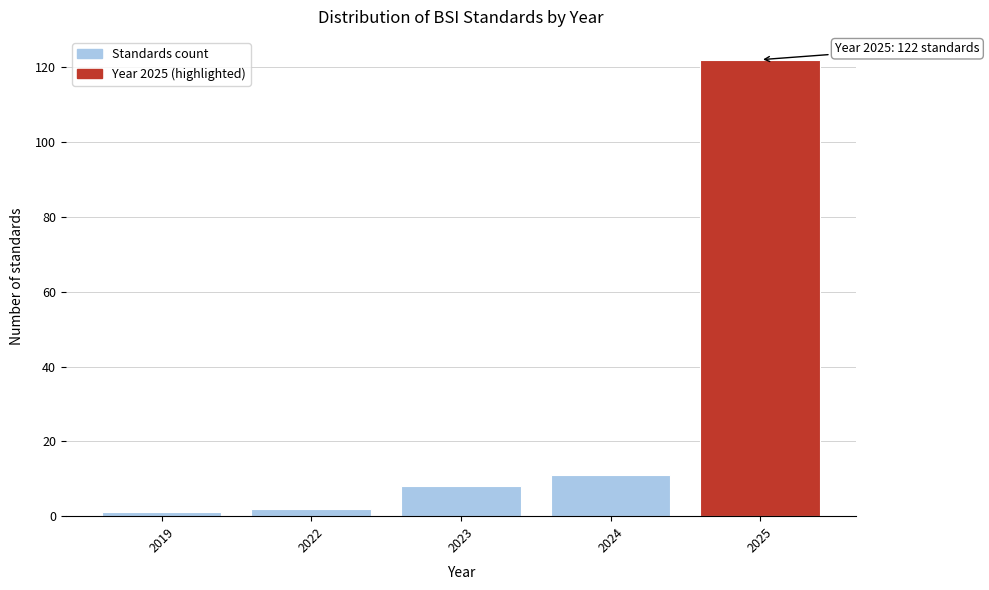

Reading right to left, list all the values displayed in this chart.

122	11	8	2	1